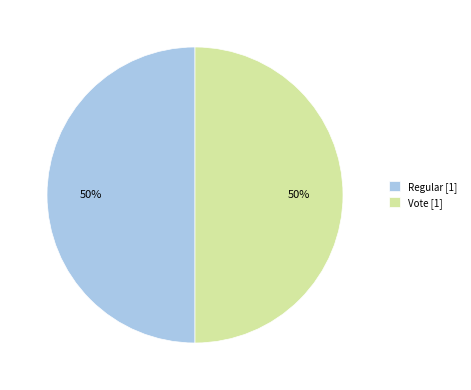

Is it true that Vote [1] is 50% of the pie?

True